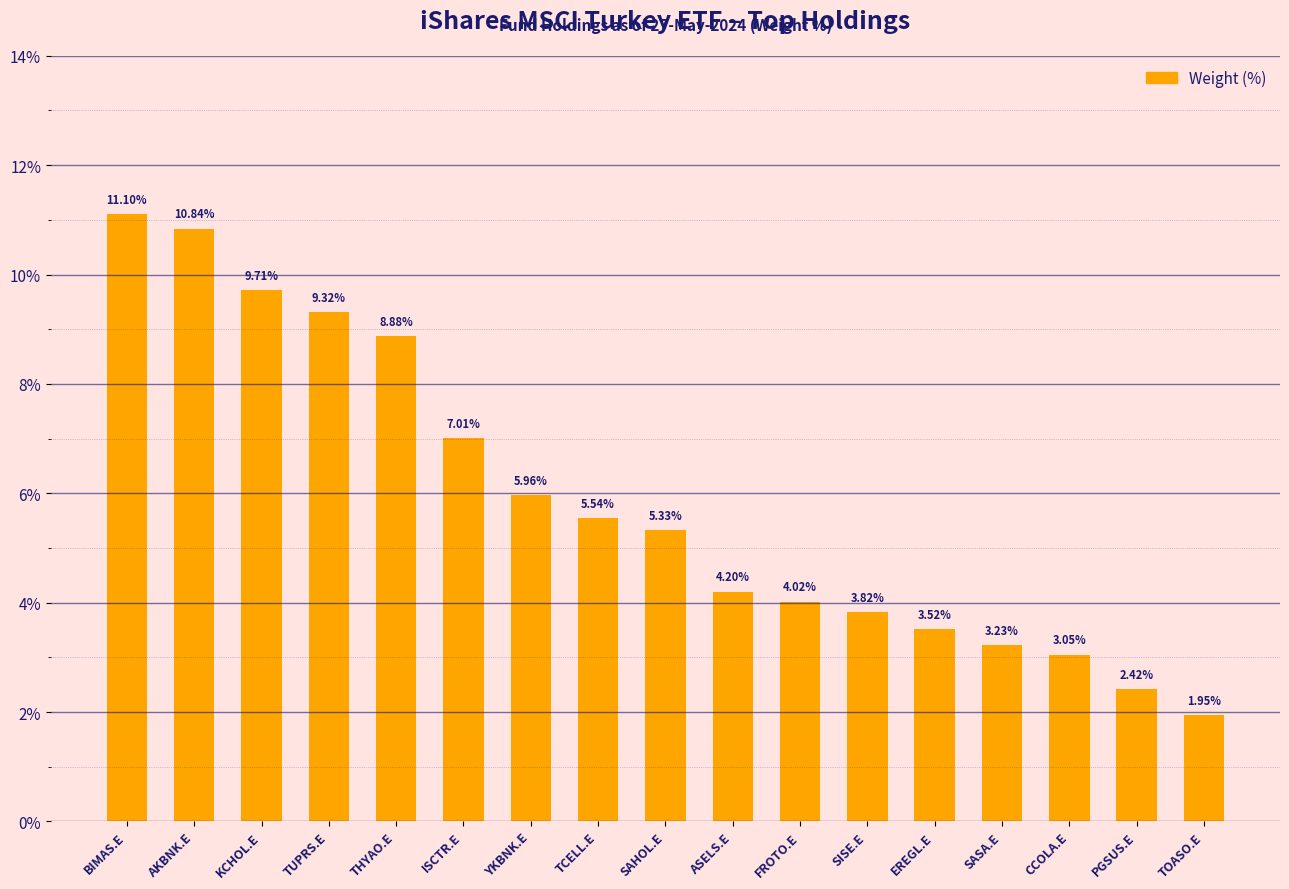

What is the maximum value shown in the chart?

11.1